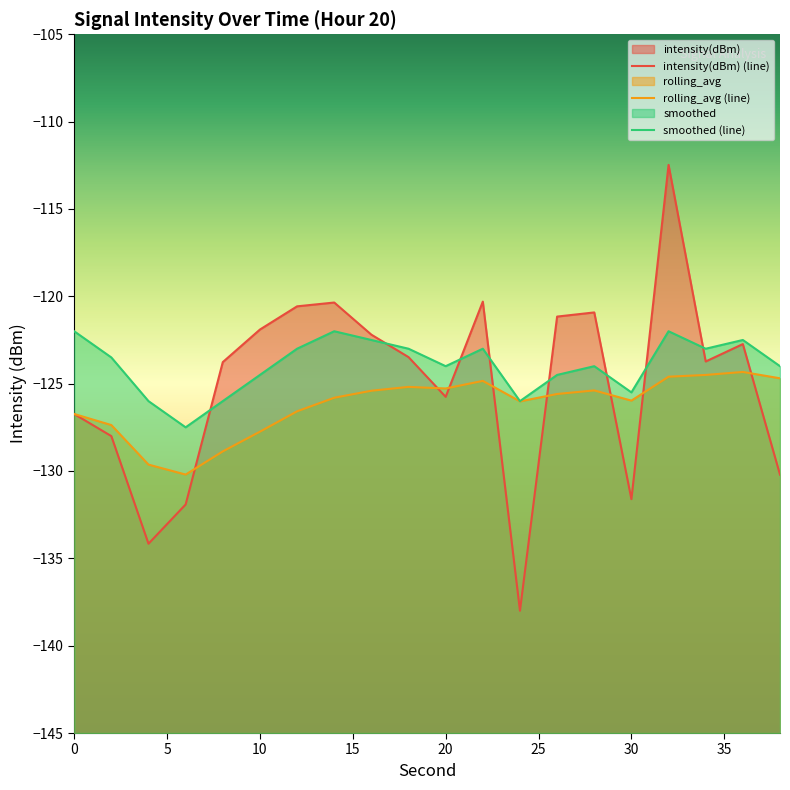

Reading right to left, extract all data points from this chart.

intensity(dBm): -130.2	-122.7	-123.7	-112.5	-131.6	-120.9	-121.2	-138.0	-120.3	-125.8	-123.5	-122.2	-120.4	-120.6	-121.9	-123.8	-131.9	-134.2	-128.0	-126.7
rolling_avg: -124.7	-124.3	-124.5	-124.6	-126.0	-125.4	-125.6	-126.0	-124.8	-125.3	-125.2	-125.4	-125.8	-126.6	-127.7	-128.9	-130.2	-129.6	-127.4	-126.7
smoothed: -124.0	-122.5	-123.0	-122.0	-125.5	-124.0	-124.5	-126.0	-123.0	-124.0	-123.0	-122.5	-122.0	-123.0	-124.5	-126.0	-127.5	-126.0	-123.5	-122.0